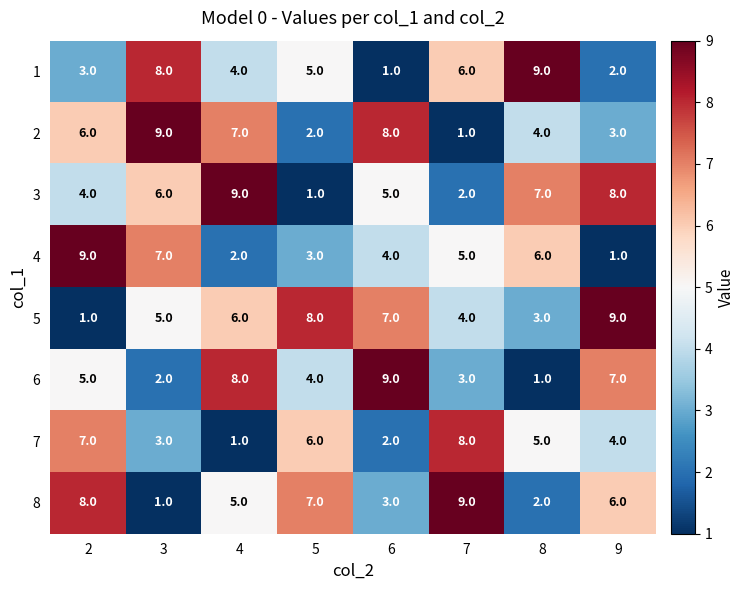

How many series are shown in this chart?

8